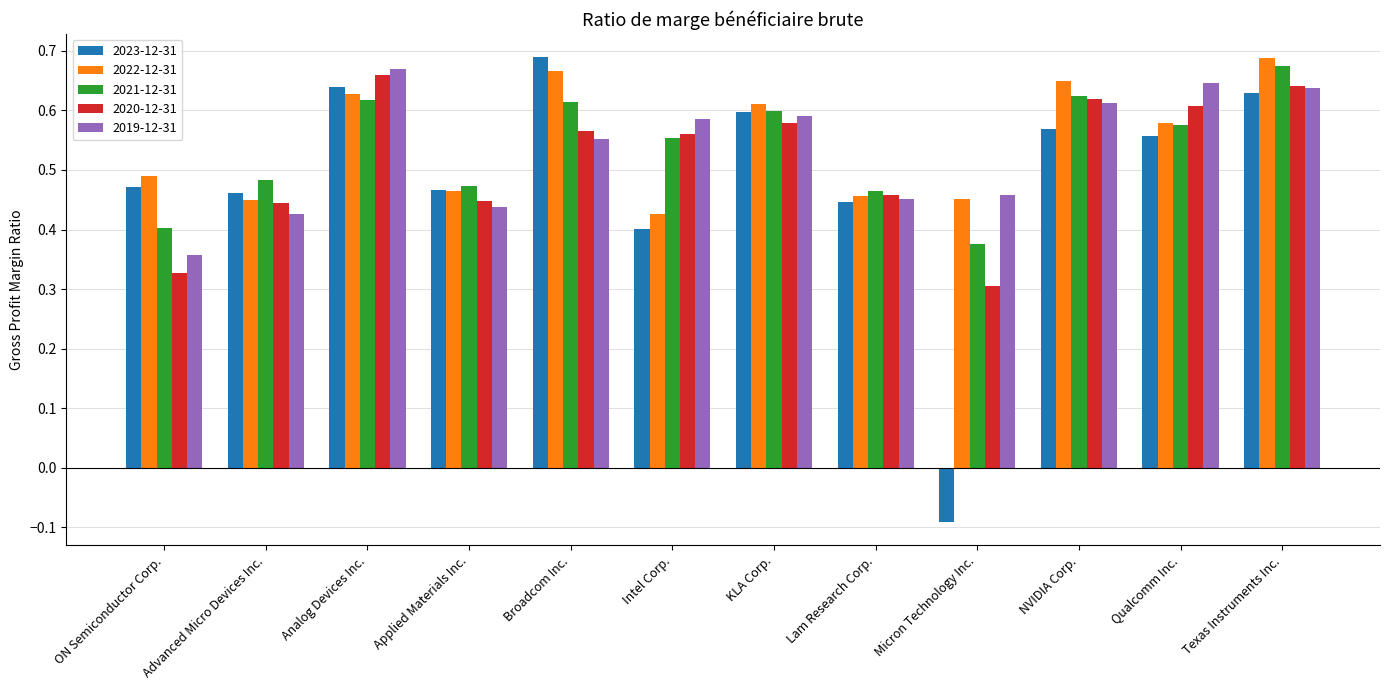

At which category does the chart reach its minimum across all series?

Micron Technology Inc.